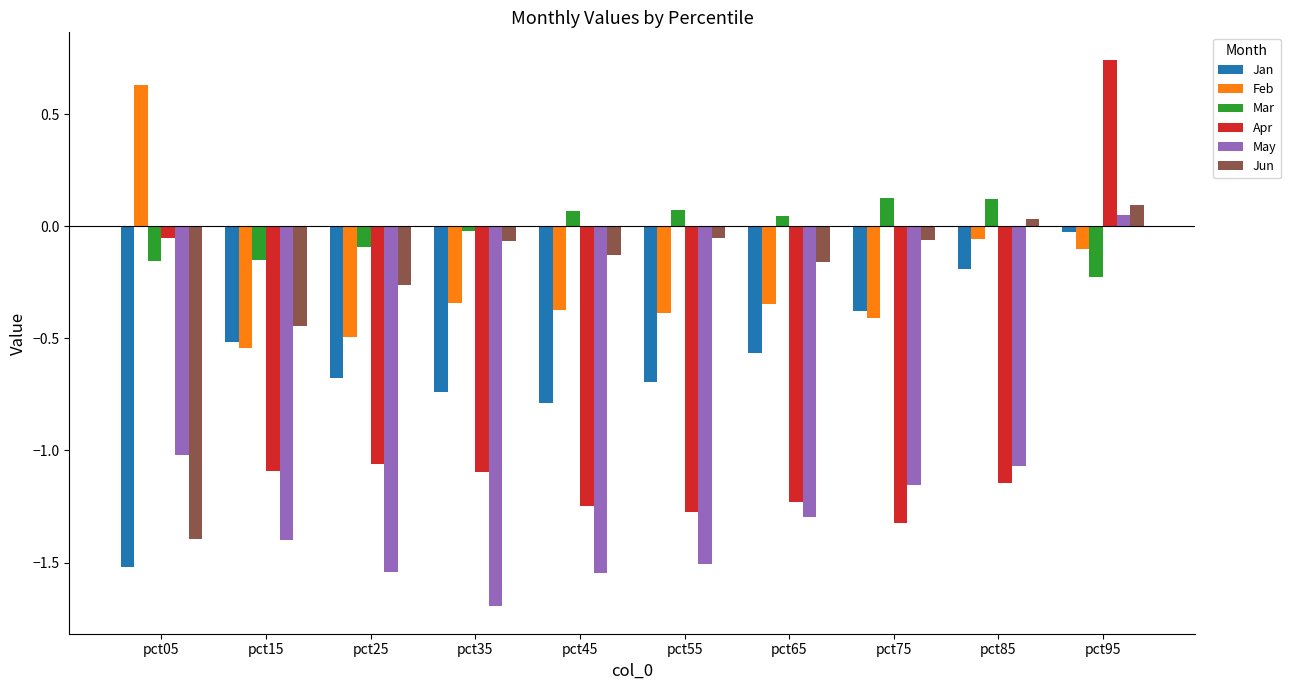

What is the value of the Jan bar at the 5th from the left?

-0.8